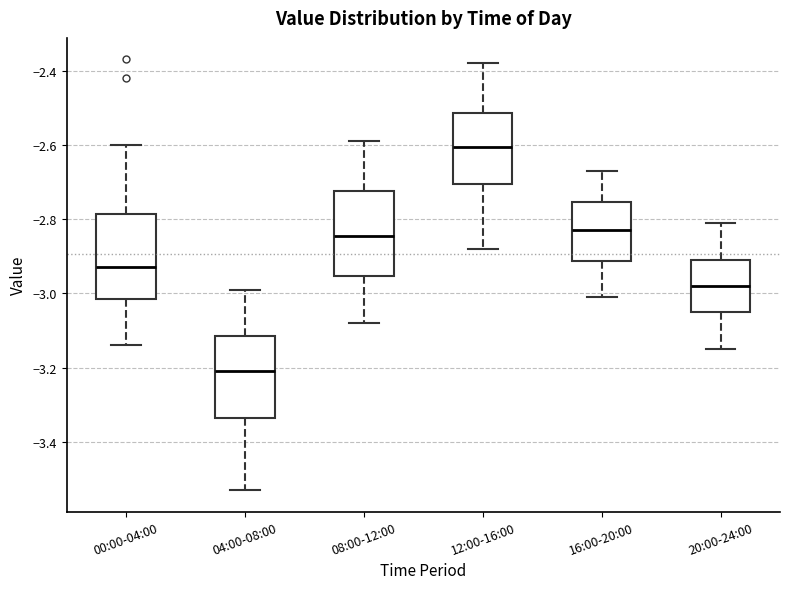

Reading left to right, transcribe this box plot: for each box, give where its median line is, the range the box spans, and where its two whiskers end, as read against the y-axis. The values are not printed on the chart, so give them approximately, as read against the axis.

00:00-04:00: median -2.92, box -3.02 to -2.78, whiskers -3.14 to -2.60
04:00-08:00: median -3.20, box -3.34 to -3.12, whiskers -3.52 to -2.98
08:00-12:00: median -2.84, box -2.96 to -2.72, whiskers -3.08 to -2.58
12:00-16:00: median -2.60, box -2.70 to -2.52, whiskers -2.88 to -2.38
16:00-20:00: median -2.82, box -2.92 to -2.76, whiskers -3.00 to -2.66
20:00-24:00: median -2.98, box -3.04 to -2.90, whiskers -3.14 to -2.80